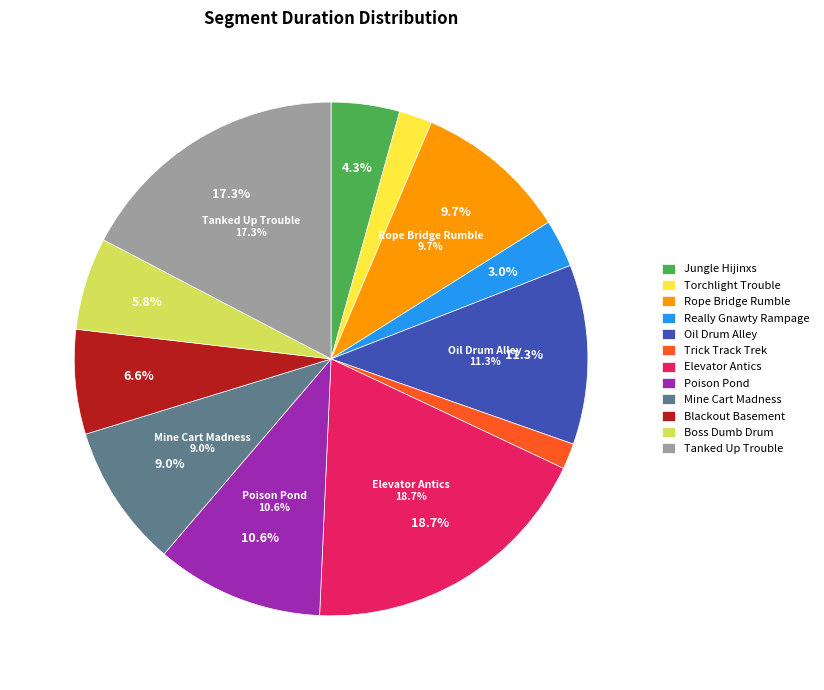

Which slice is the largest?

Elevator Antics